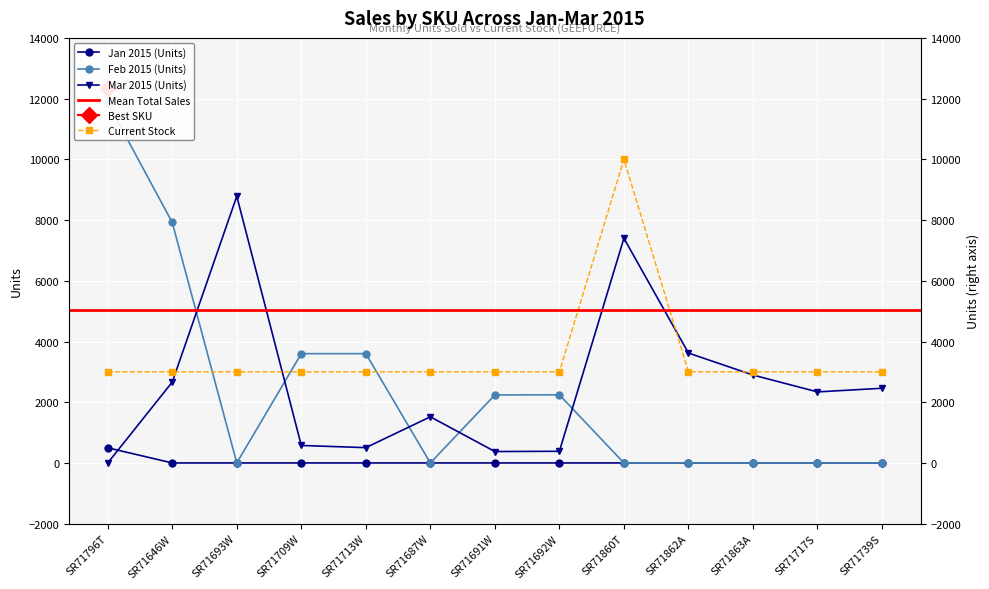

Count the number of categories in the chart.

13